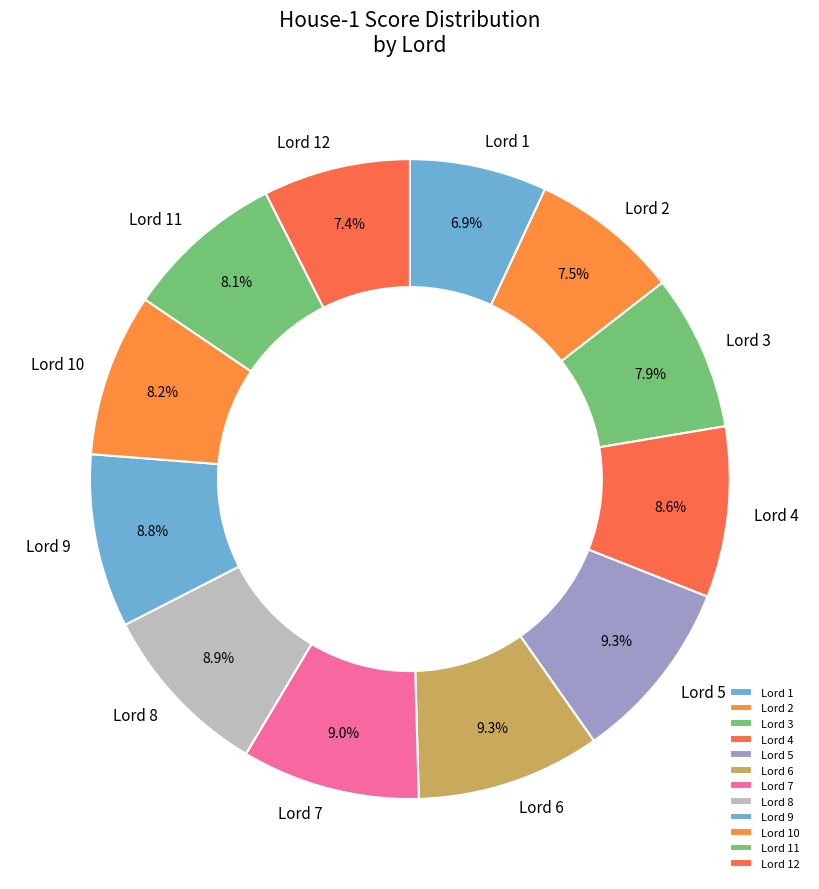

What percentage do Lord 2 and Lord 8 together represent?

16.4%